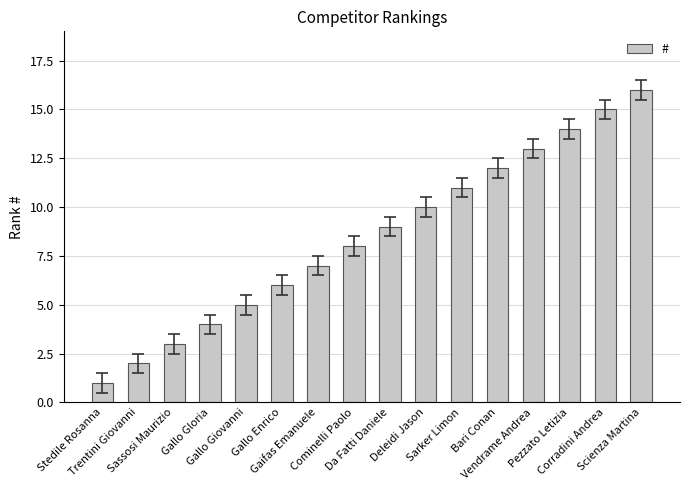

The value at Pezzato Letizia is 14. True or false?

True